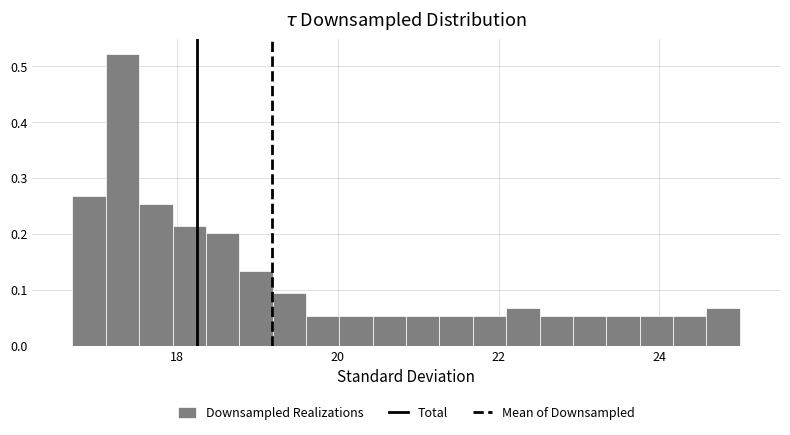

Read against the x-axis, roughly where is the centre of the tallest bar?

17.4